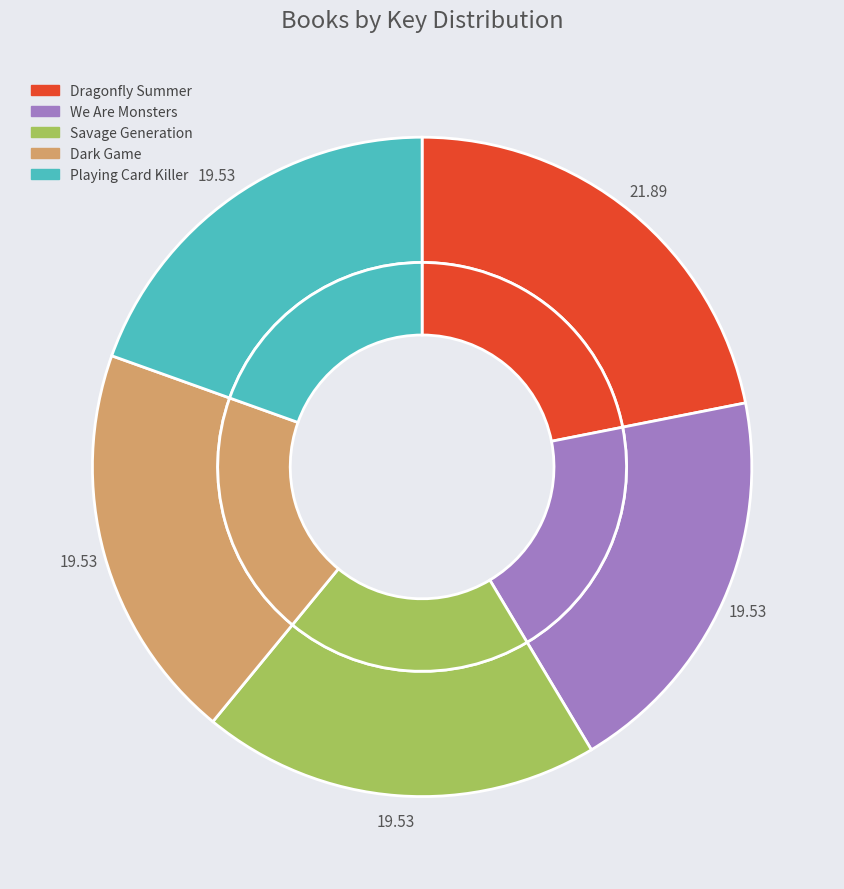

Is it true that Dragonfly Summer is 12% of the pie?

False